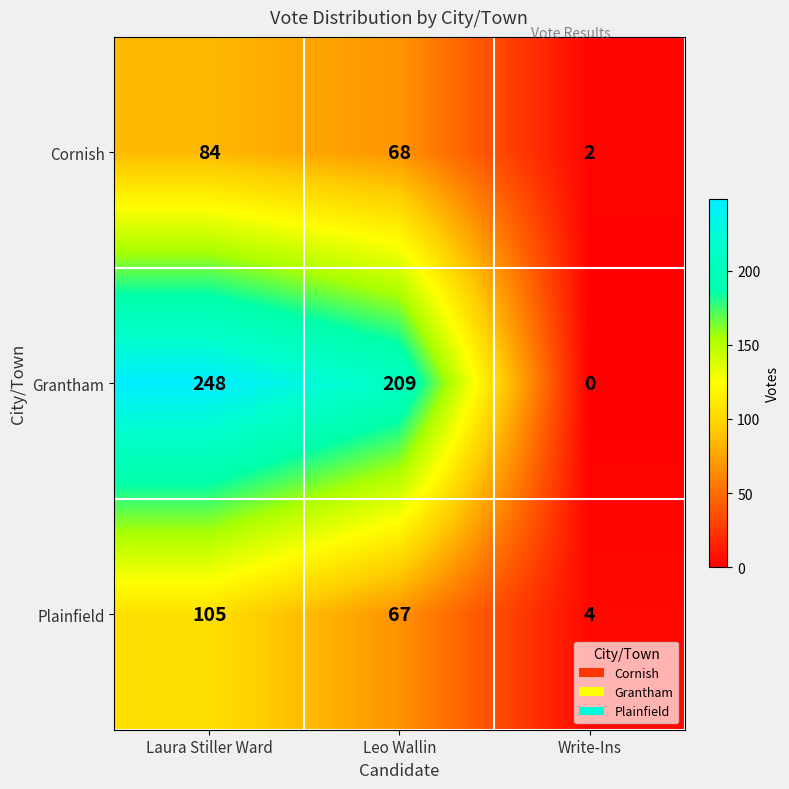

Is it true that Cornish equals 84 at Laura Stiller Ward?

True